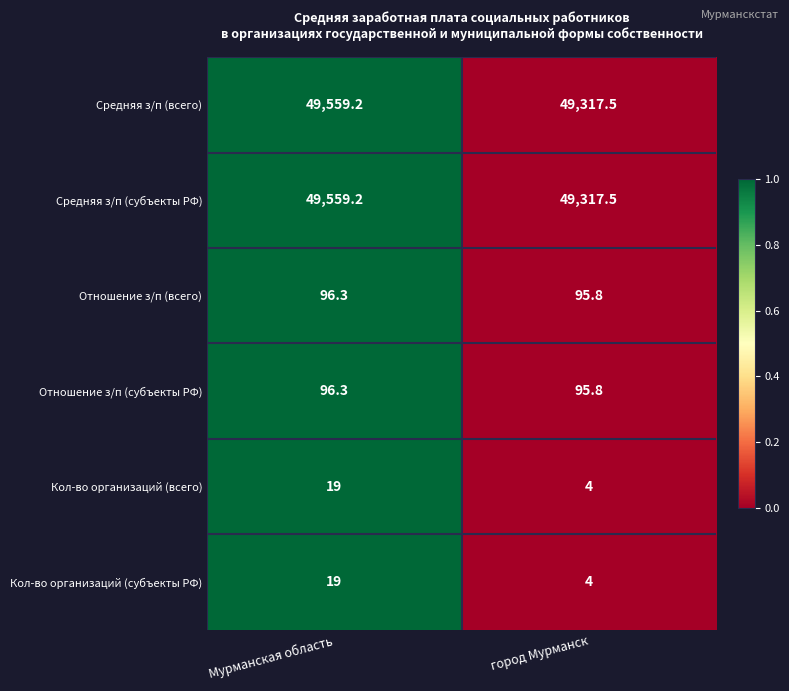

Is it true that Средняя з/п (всего) equals 49559.2 at Мурманская область?

True